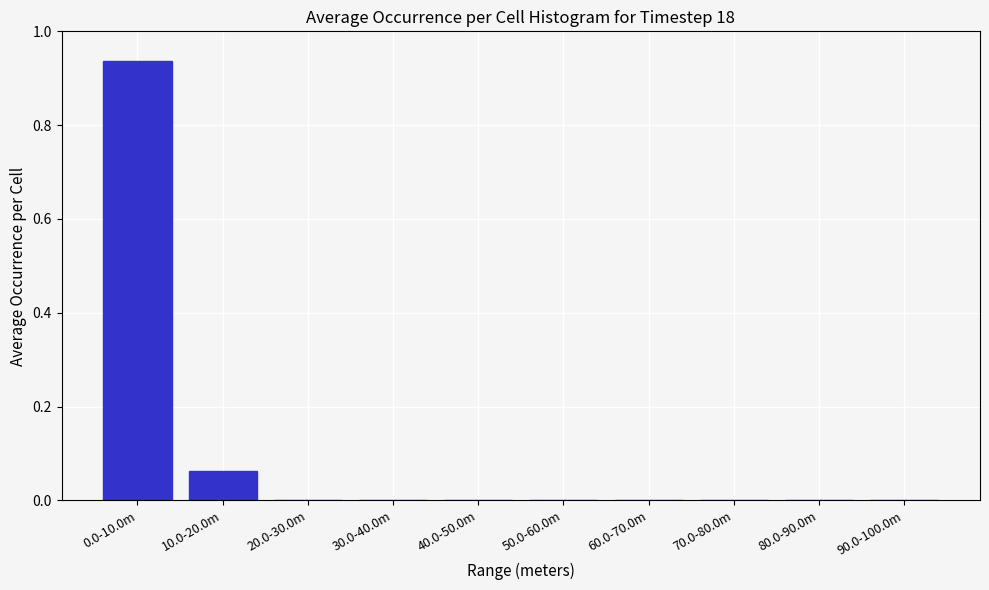

Which category has the highest value across all series?

0.0-10.0m